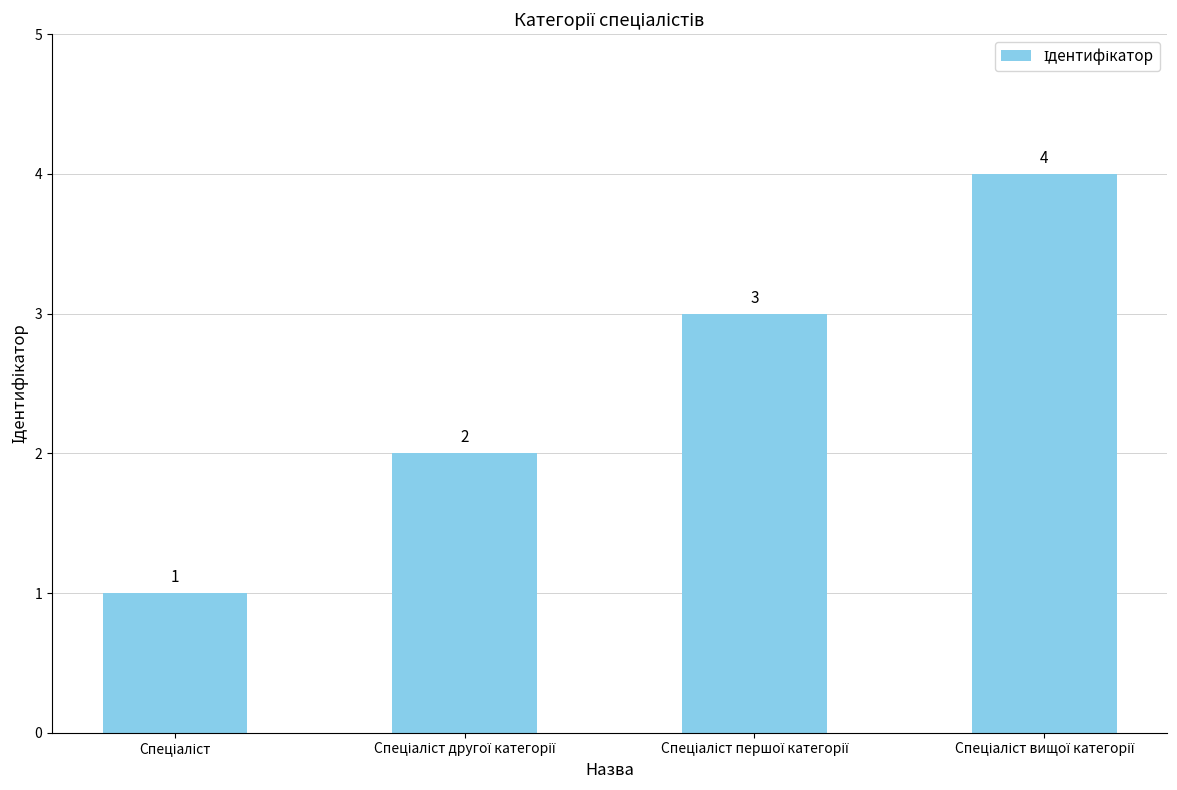

Count the values in the range 2 to 4.

3